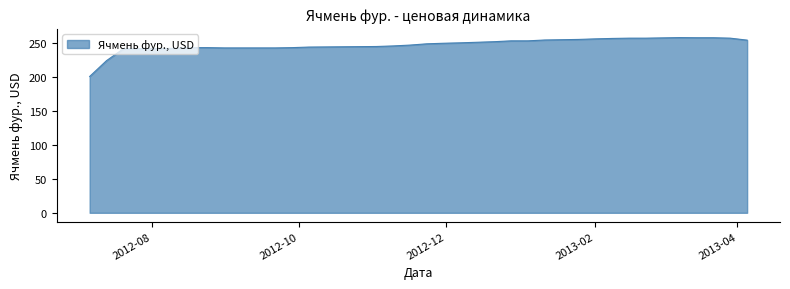

What is the greatest value displayed?

258.4